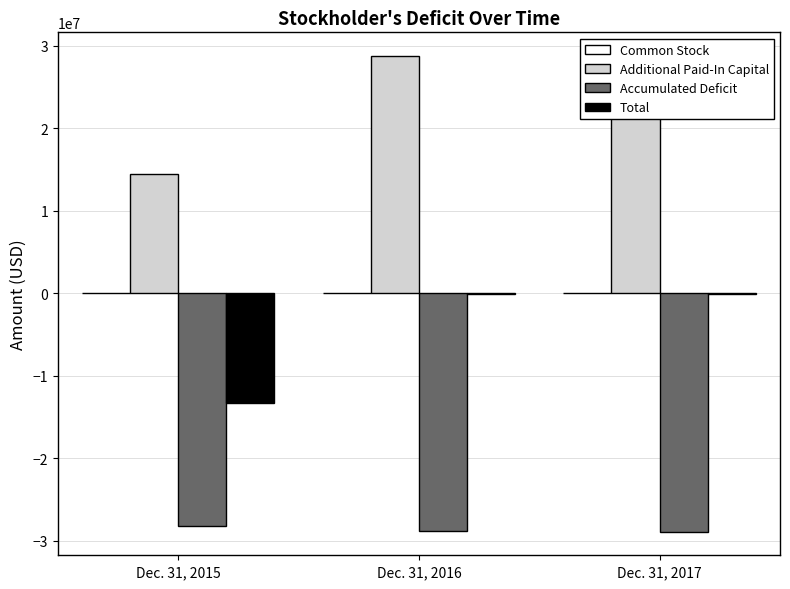

Reading left to right, transcribe all the data shown in this chart.

Common Stock: Dec. 31, 2015=4624	Dec. 31, 2016=5624	Dec. 31, 2017=5658
Additional Paid-In Capital: Dec. 31, 2015=14408270	Dec. 31, 2016=28685503	Dec. 31, 2017=28728912
Accumulated Deficit: Dec. 31, 2015=-28169696	Dec. 31, 2016=-28797736	Dec. 31, 2017=-28883726
Total: Dec. 31, 2015=-13316559	Dec. 31, 2016=-106609	Dec. 31, 2017=-149156